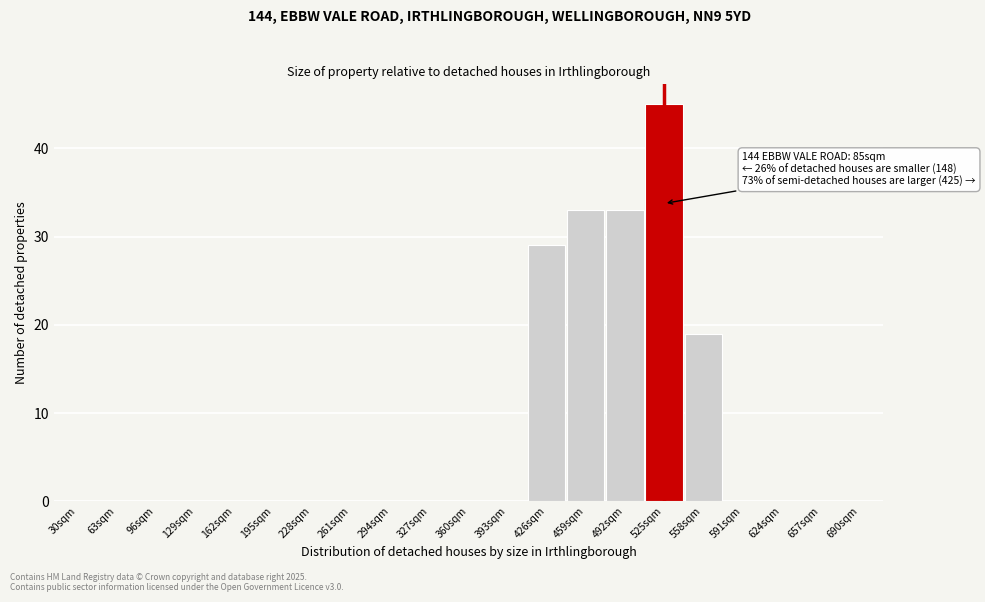

Reading left to right, what are all the values shown in this chart?

30sqm=0	63sqm=0	96sqm=0	129sqm=0	162sqm=0	195sqm=0	228sqm=0	261sqm=0	294sqm=0	327sqm=0	360sqm=0	393sqm=0	426sqm=29	459sqm=33	492sqm=33	525sqm=45	558sqm=19	591sqm=0	624sqm=0	657sqm=0	690sqm=0